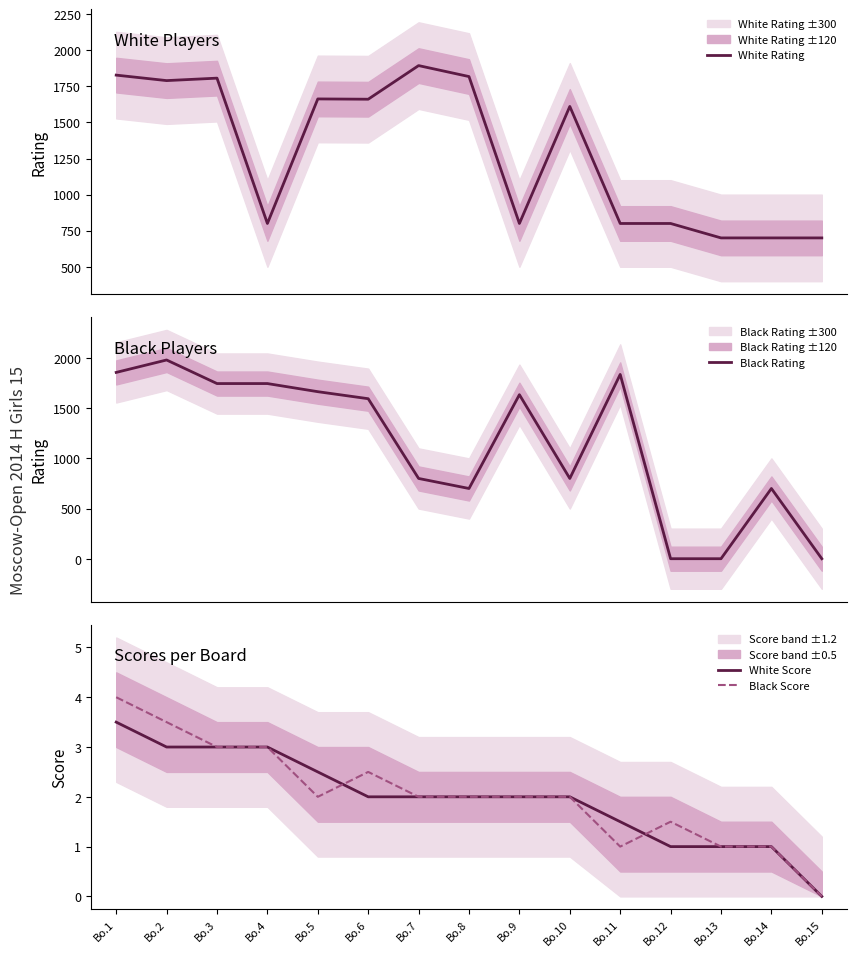

At Bo.10, list the series in order from largest to smallest.

White Rating, Black Rating, White Score, Black Score